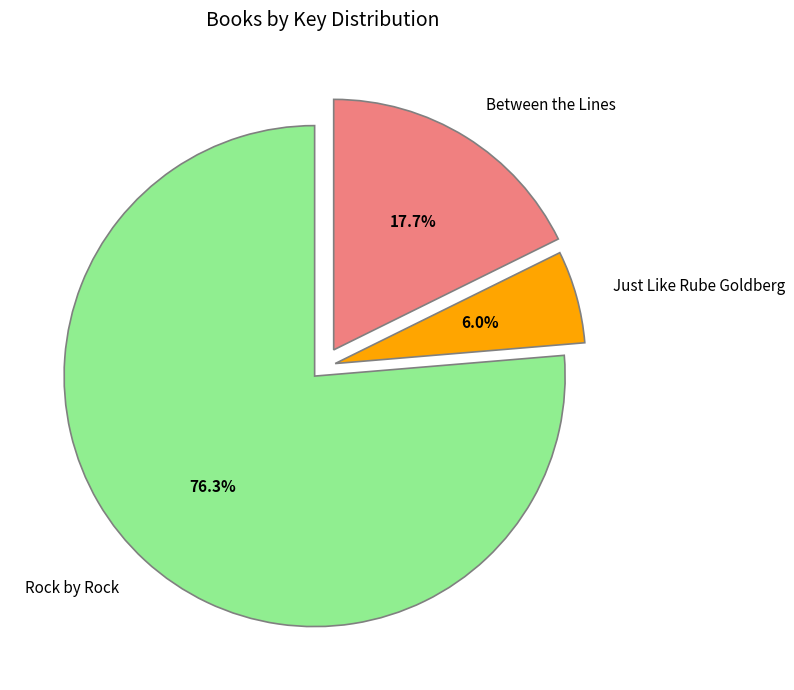

What percentage is the Rock by Rock slice, to the nearest percent?

76%